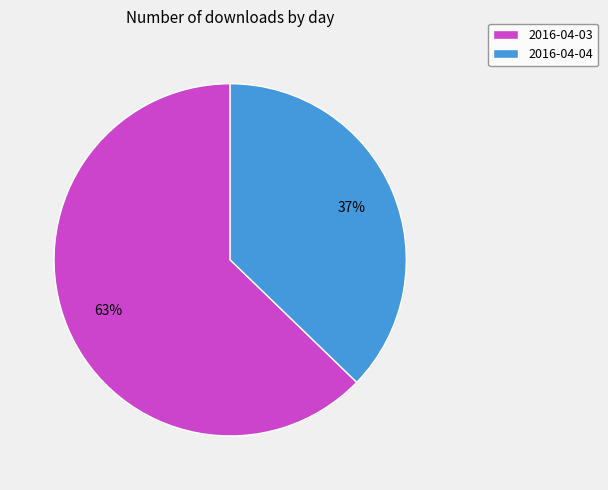

To the nearest percent, what is the difference between the largest and smallest slice percentages?

26%